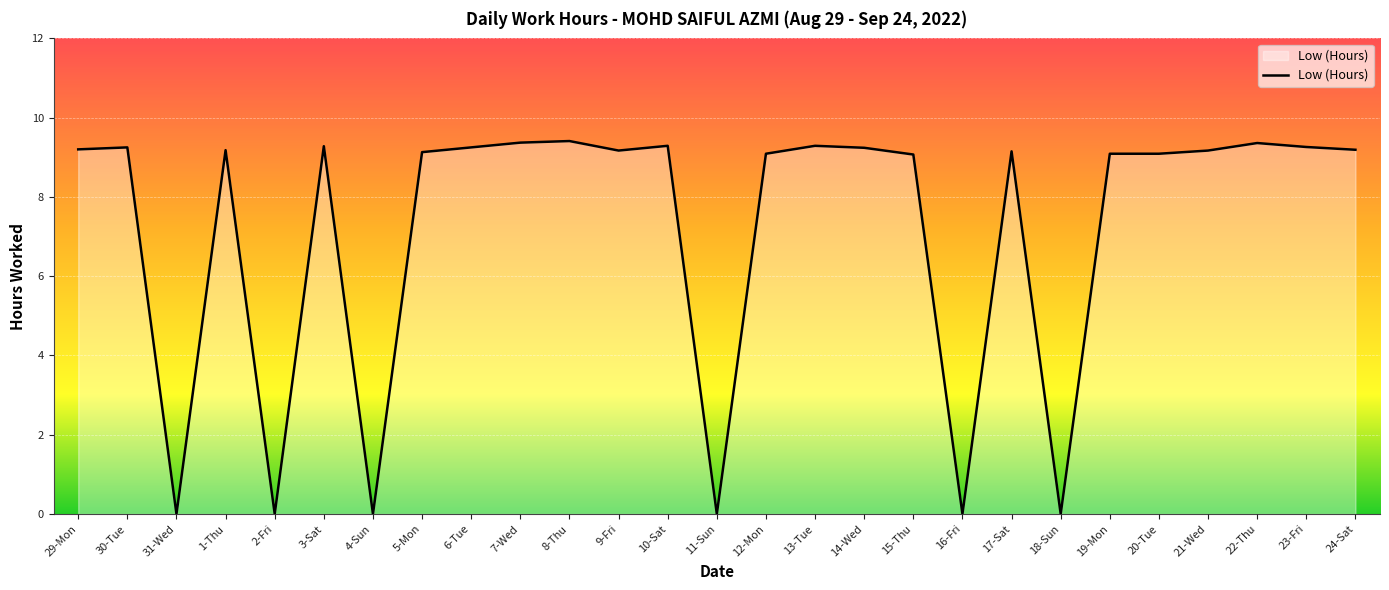

How many lines are shown in the chart?

1